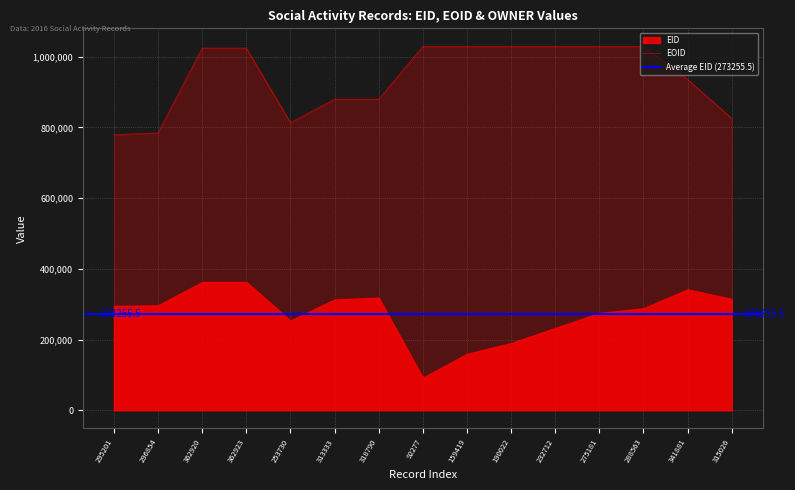

What is the sum of the EID values at 253730 and 295201?

548931